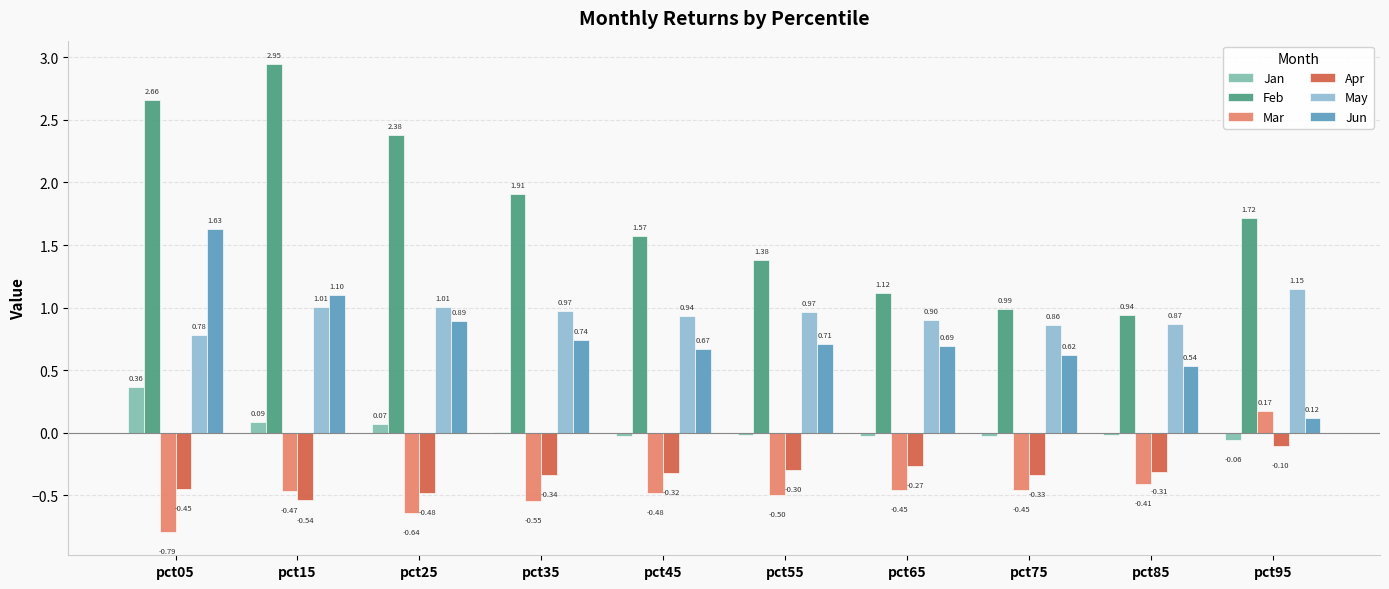

What is the sum of all Apr values?

-3.4